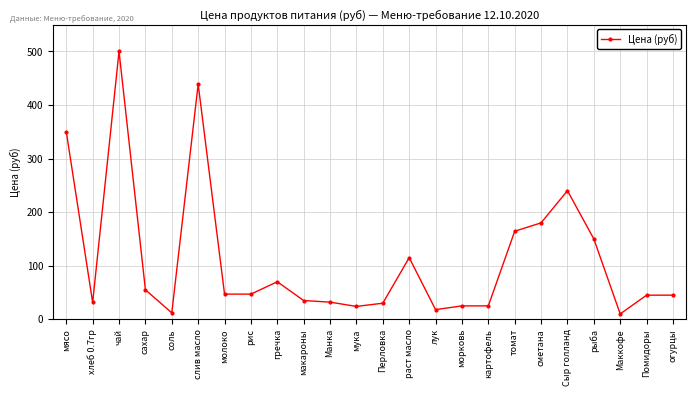

What is the maximum value shown in the chart?

500.0